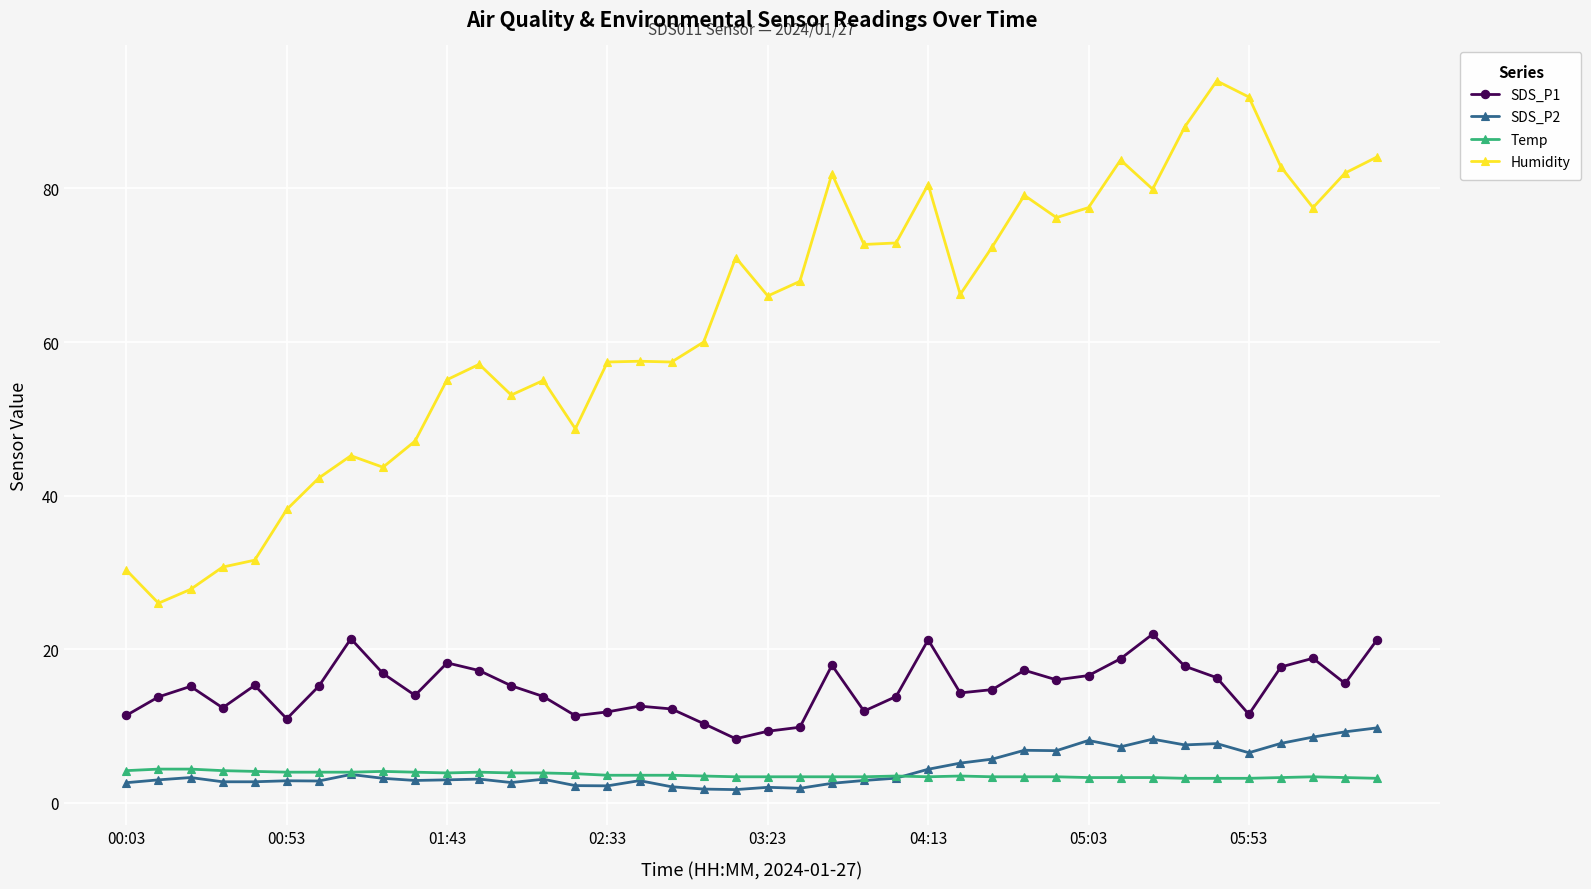

Which series has the largest total across all categories?

Humidity